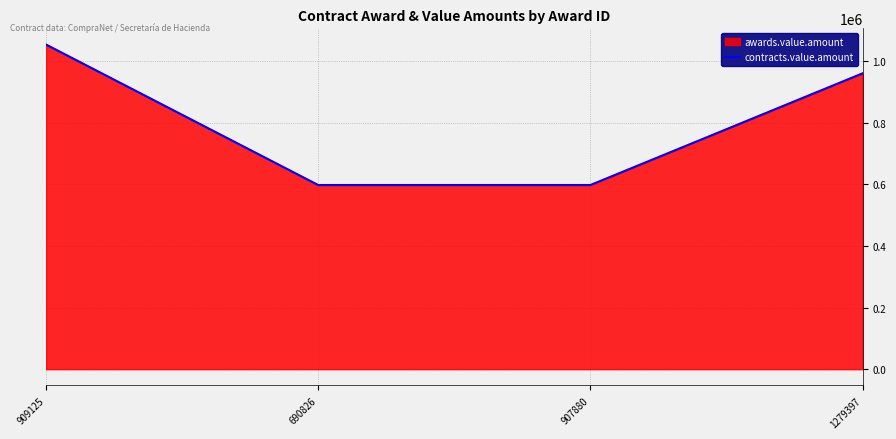

List the labels in order of value, largest first.

909125, 1279397, 690826, 907880